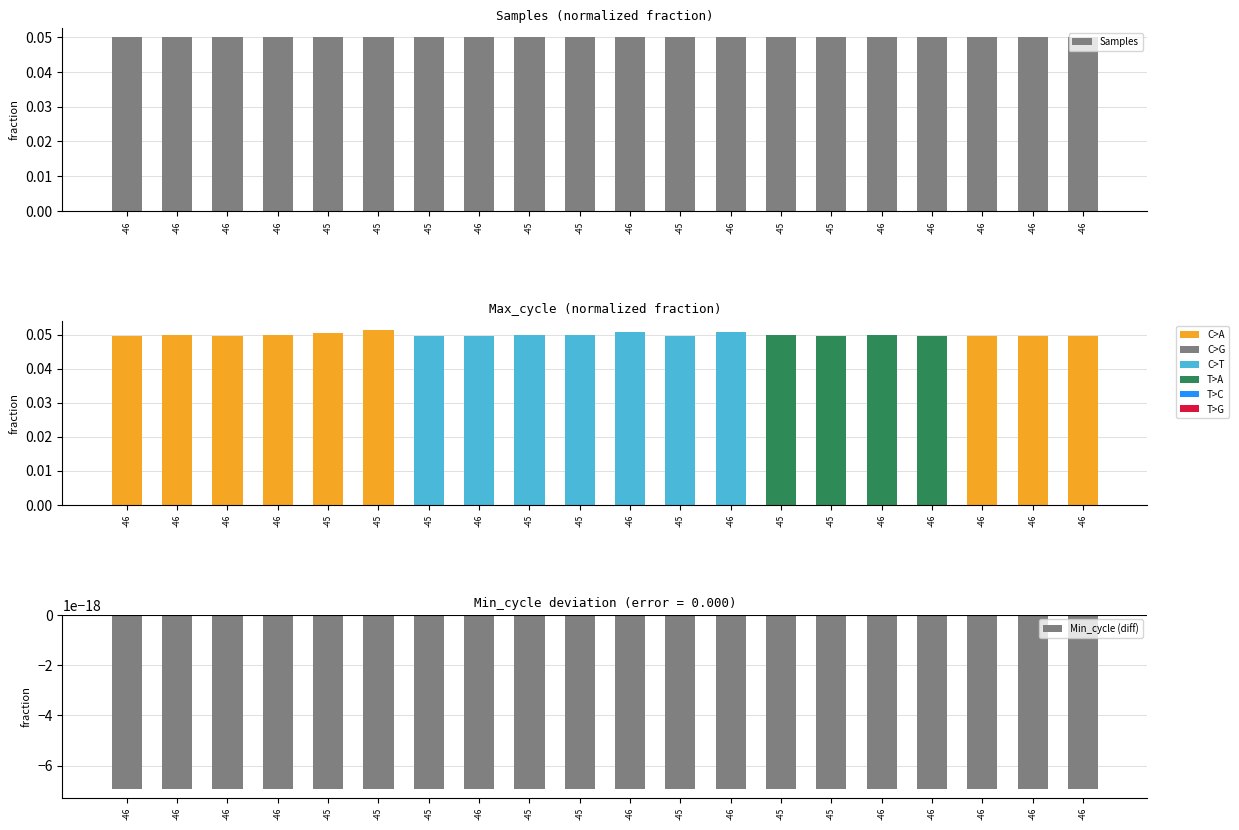

Reading right to left, transcribe all the data shown in this chart.

Samples: 0.1	0.1	0.1	0.1	0.1	0.1	0.1	0.1	0.1	0.1	0.1	0.1	0.1	0.1	0.1	0.1	0.0	0.1	0.1	0.1
Max_cycle: 0.0	0.0	0.0	0.0	0.0	0.0	0.0	0.1	0.0	0.1	0.0	0.0	0.0	0.0	0.1	0.1	0.0	0.0	0.0	0.0
Min_cycle (diff): -0.0	-0.0	-0.0	-0.0	-0.0	-0.0	-0.0	-0.0	-0.0	-0.0	-0.0	-0.0	-0.0	-0.0	-0.0	-0.0	-0.0	-0.0	-0.0	-0.0